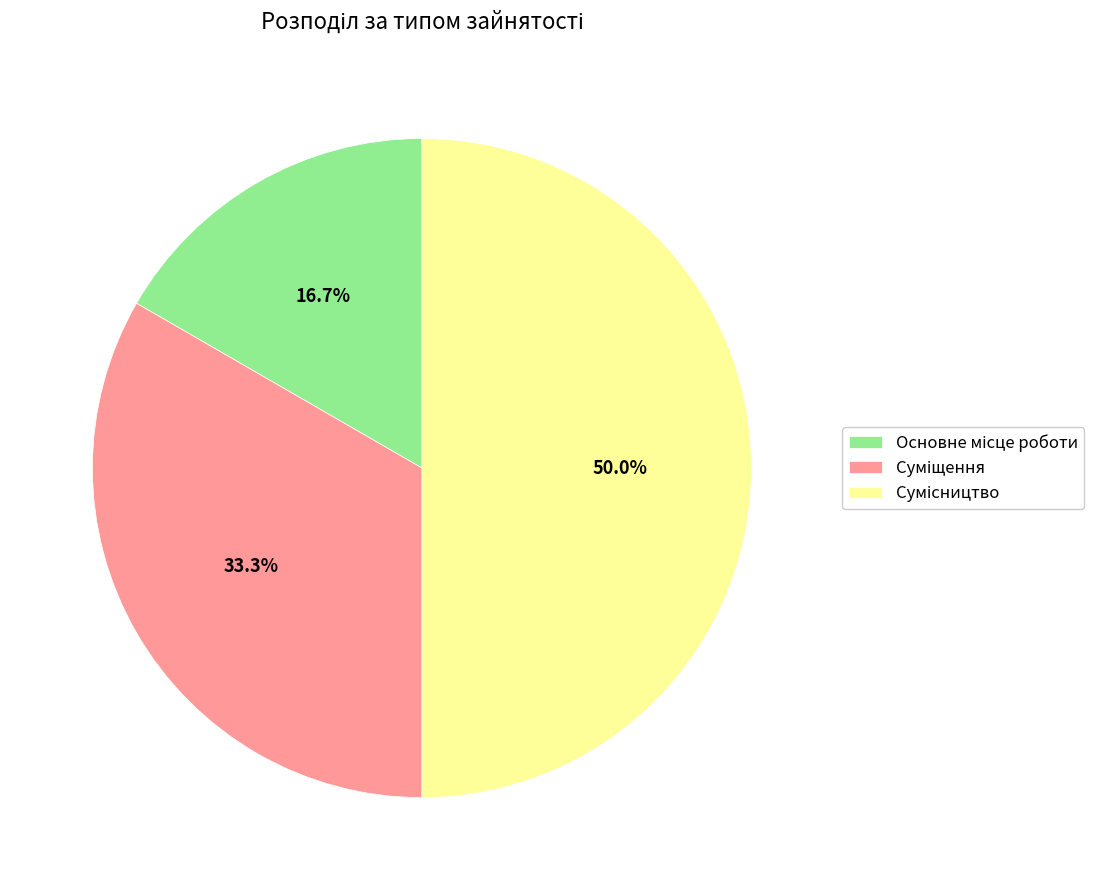

Does Суміщення represent more than half of the total?

No